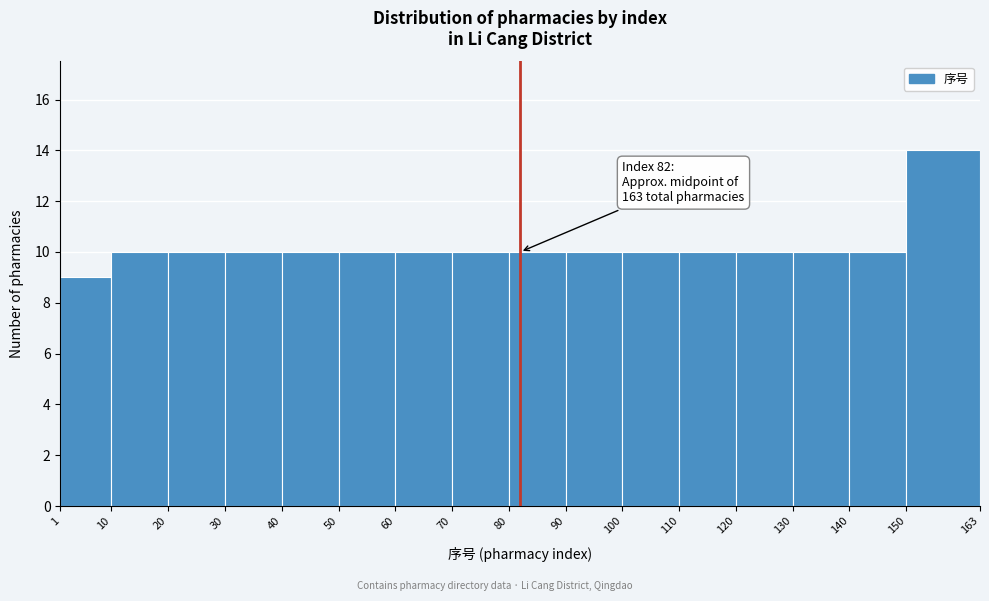

Over which range of the x-axis is the bar tallest?

150 to 163